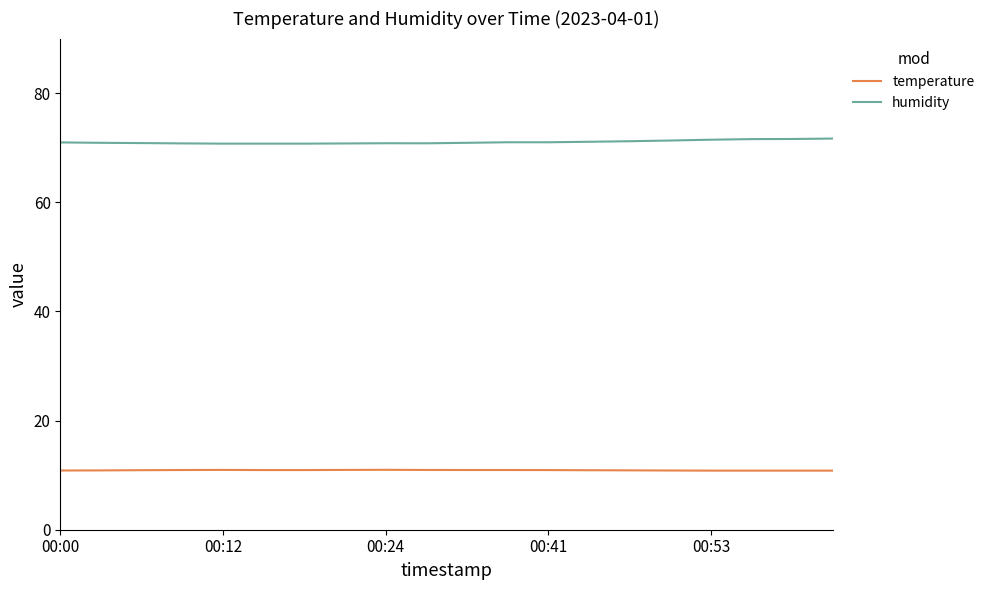

True or false: temperature and humidity intersect in this chart.

False